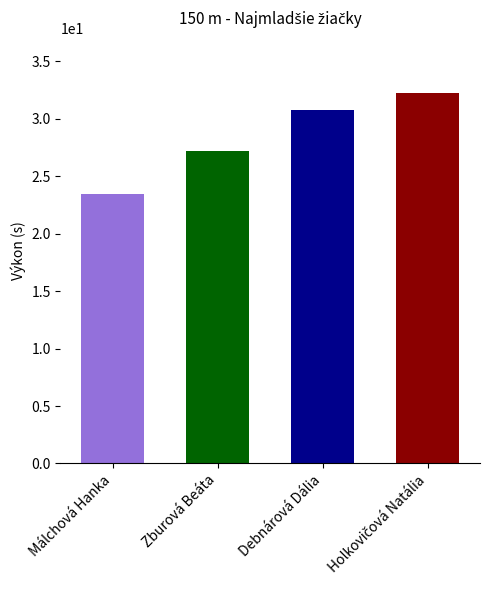

What is the value of the 2nd bar from the left?

27.2